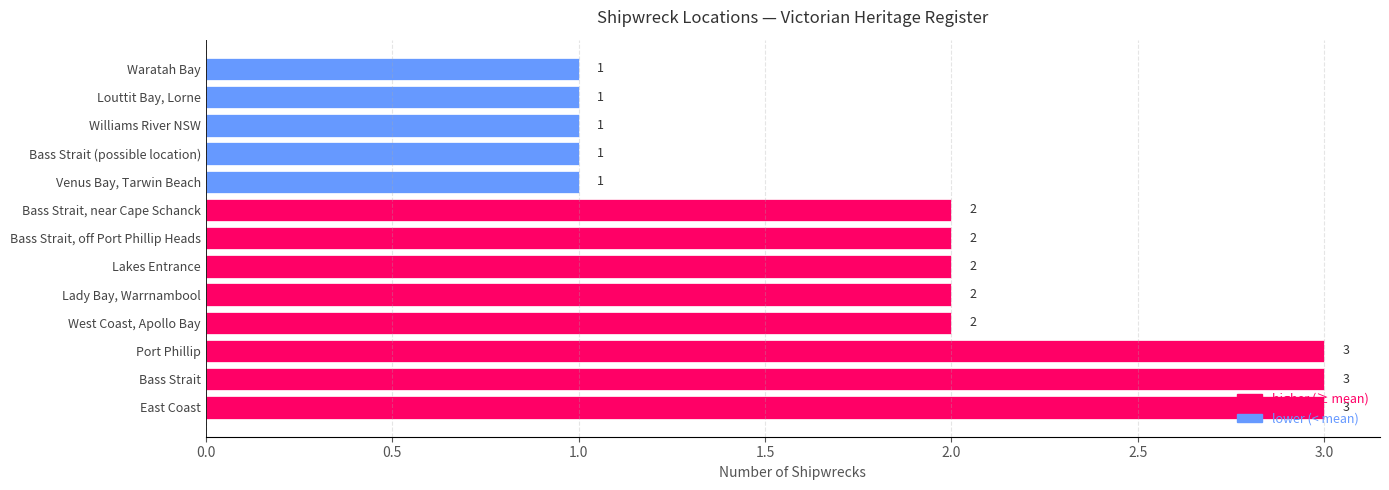

What is the average value?

2